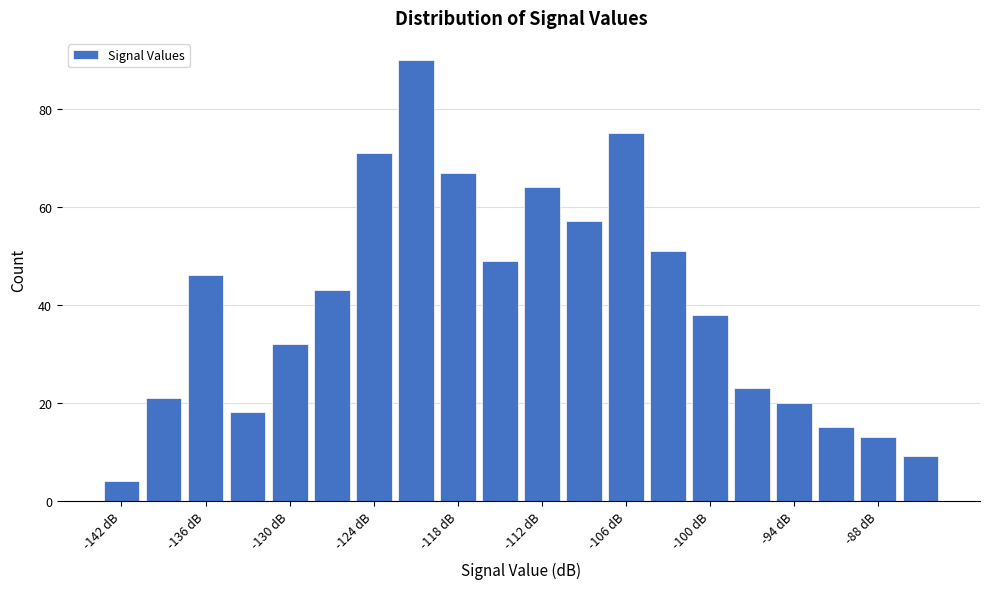

Read against the x-axis, roughly where is the centre of the tallest bar?

-121